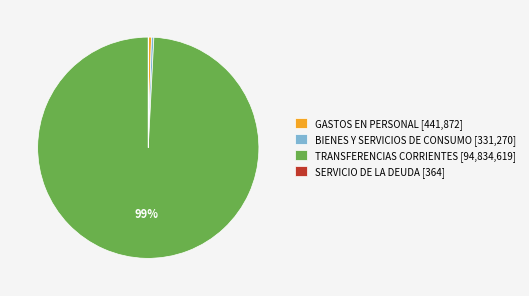

Is there a majority slice in this chart?

Yes